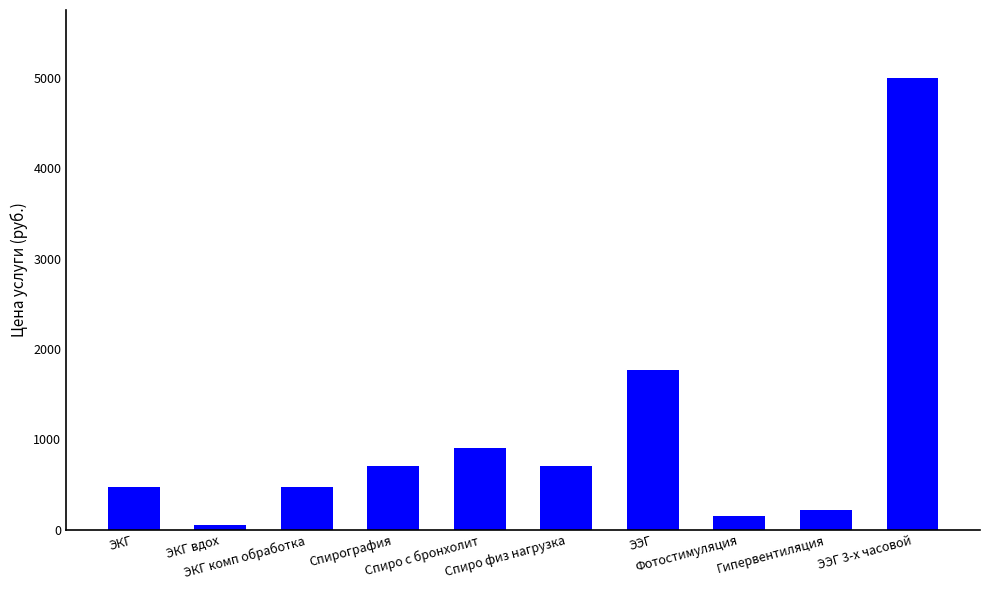

What is the label of the 6th bar from the left?

Спиро физ нагрузка